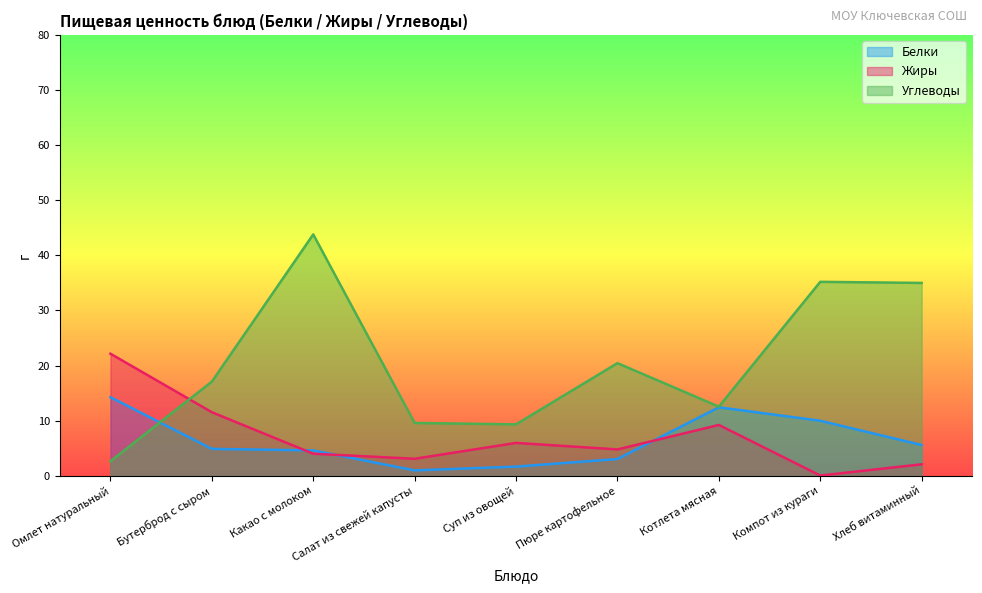

Which series changed the most between Пюре картофельное and Хлеб витаминный?

Углеводы